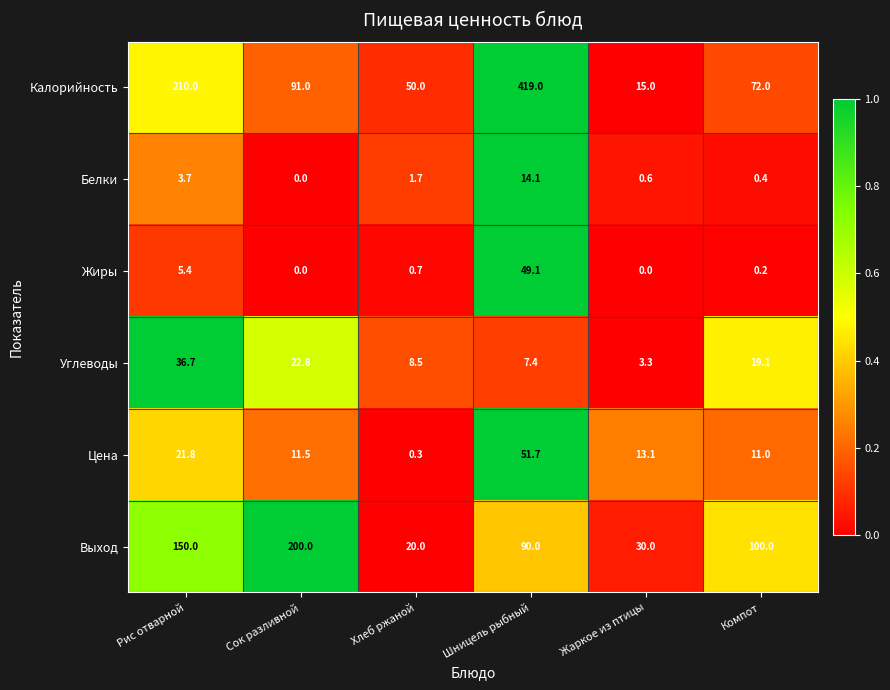

What is the approximate value of Углеводы at Компот?

19.1